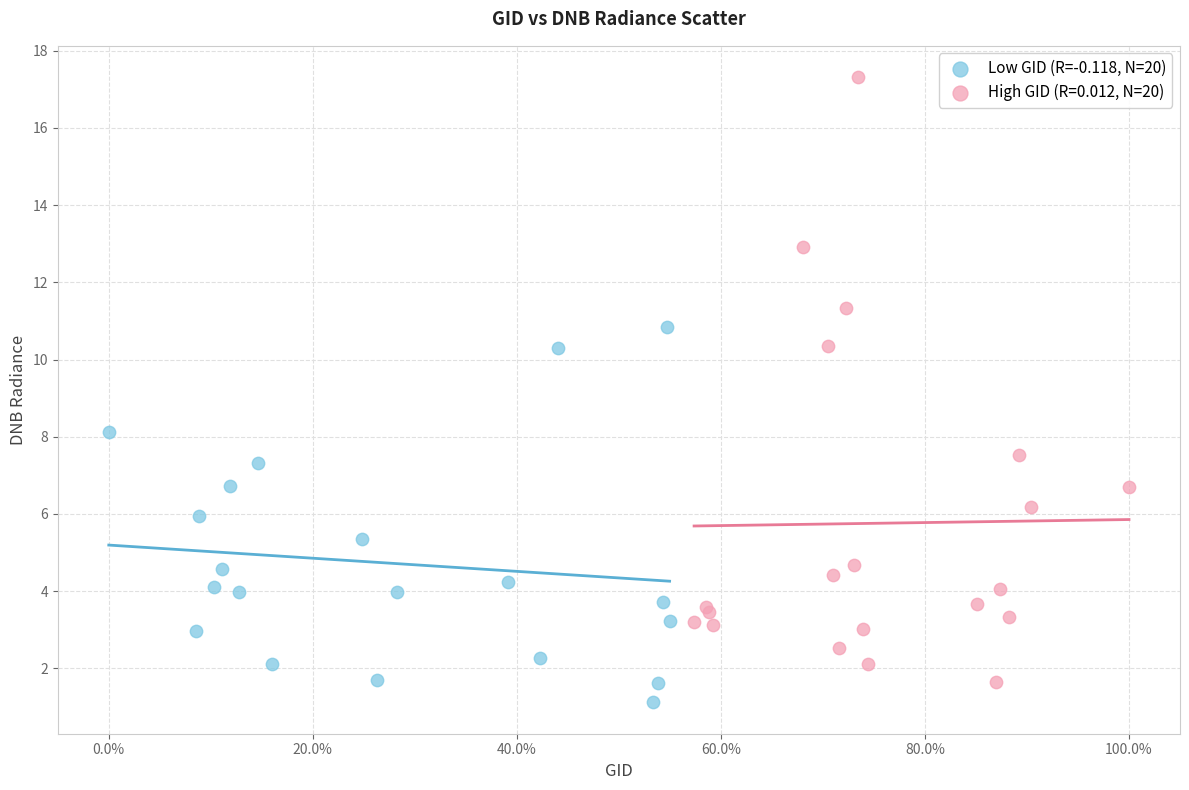

Which series contains the highest Y value?

High GID (R=0.012, N=20)